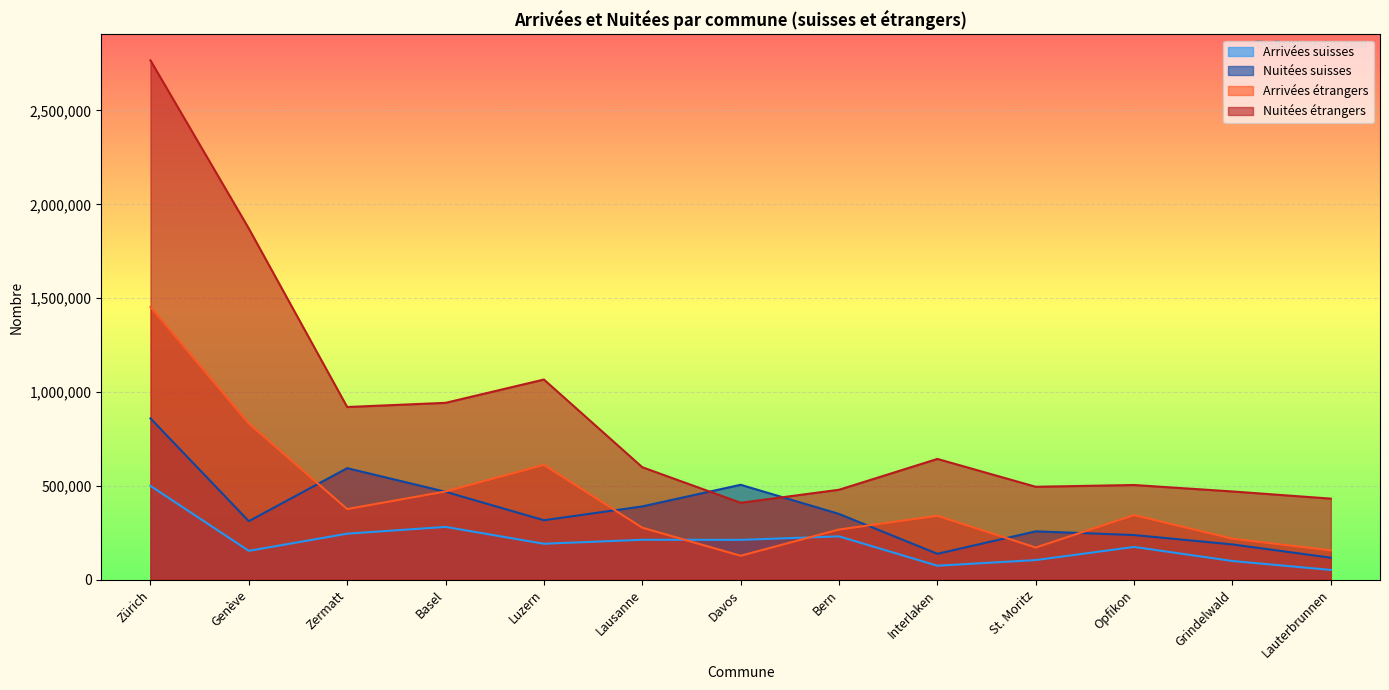

What are all the series names shown in the legend?

Arrivées suisses, Nuitées suisses, Arrivées étrangers, Nuitées étrangers